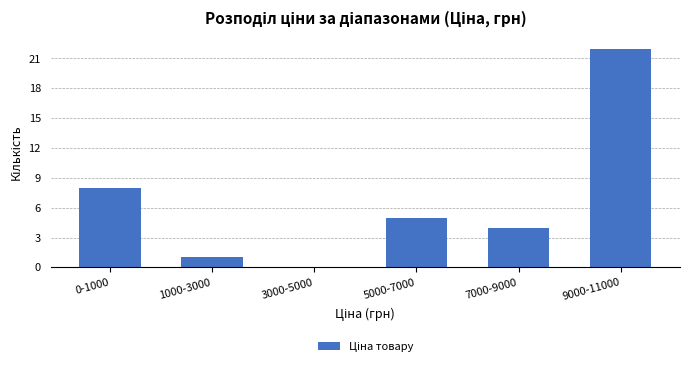

Reading left to right, what are all the values shown in this chart?

0-1000=8	1000-3000=1	3000-5000=0	5000-7000=5	7000-9000=4	9000-11000=22